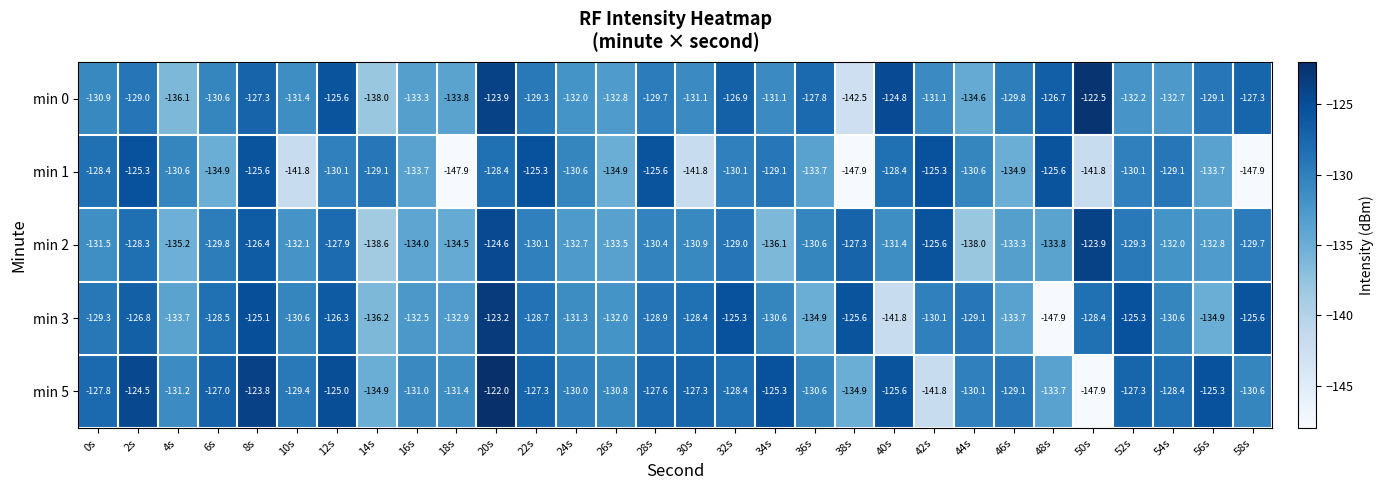

At which label does min 2 first exceed -130?

2s